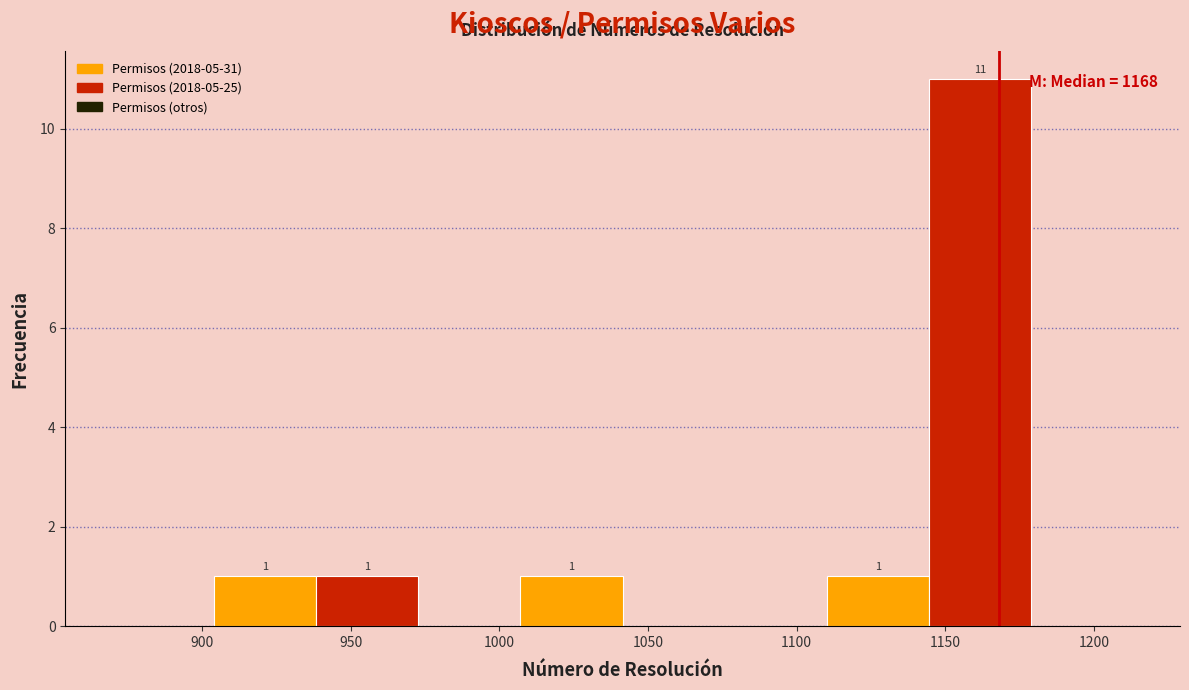

Over which range of the x-axis is the bar tallest?

1145 to 1180